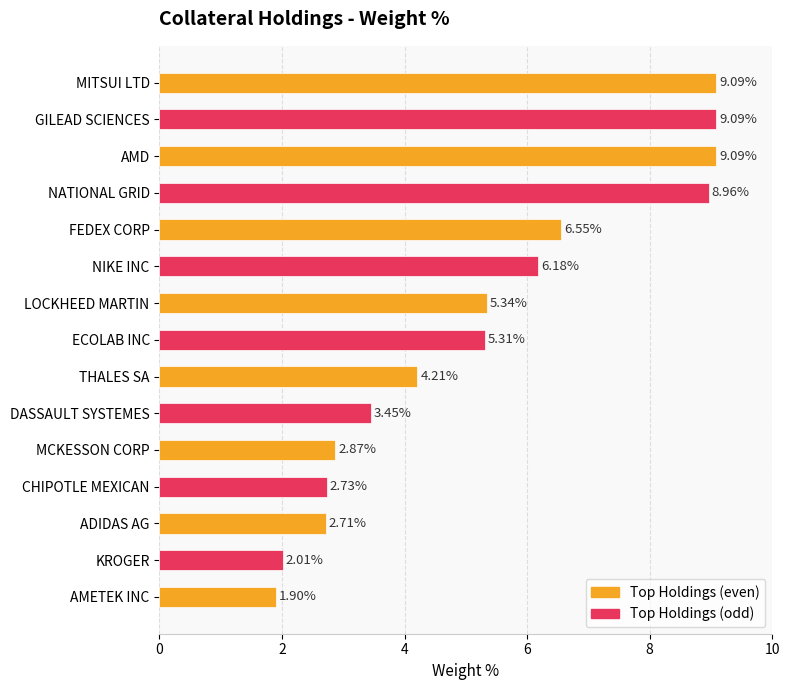

What is the label of the 10th bar from the bottom?

NIKE INC